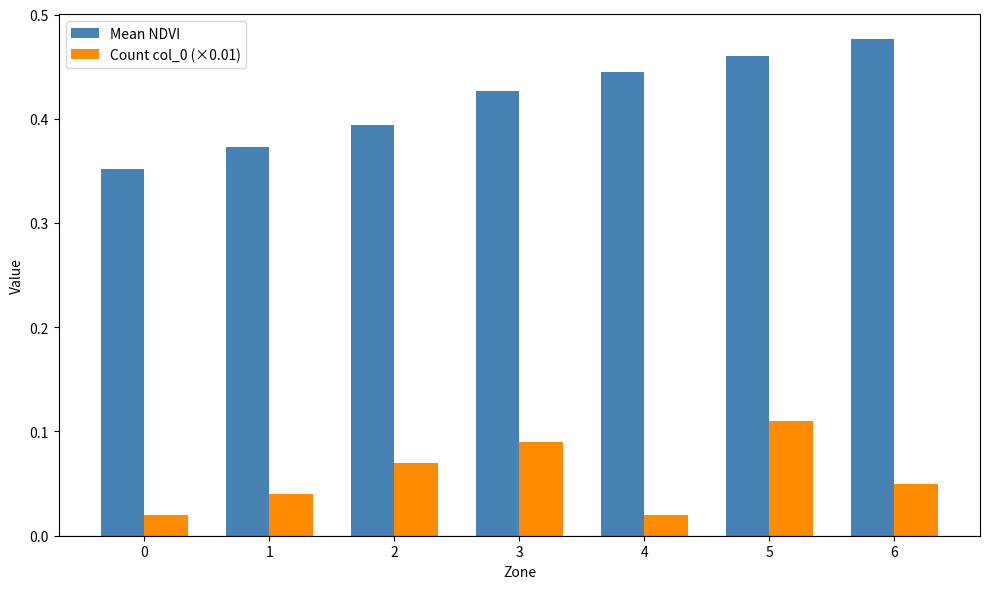

What is the sum of the Mean NDVI values at 1 and 4?

0.8